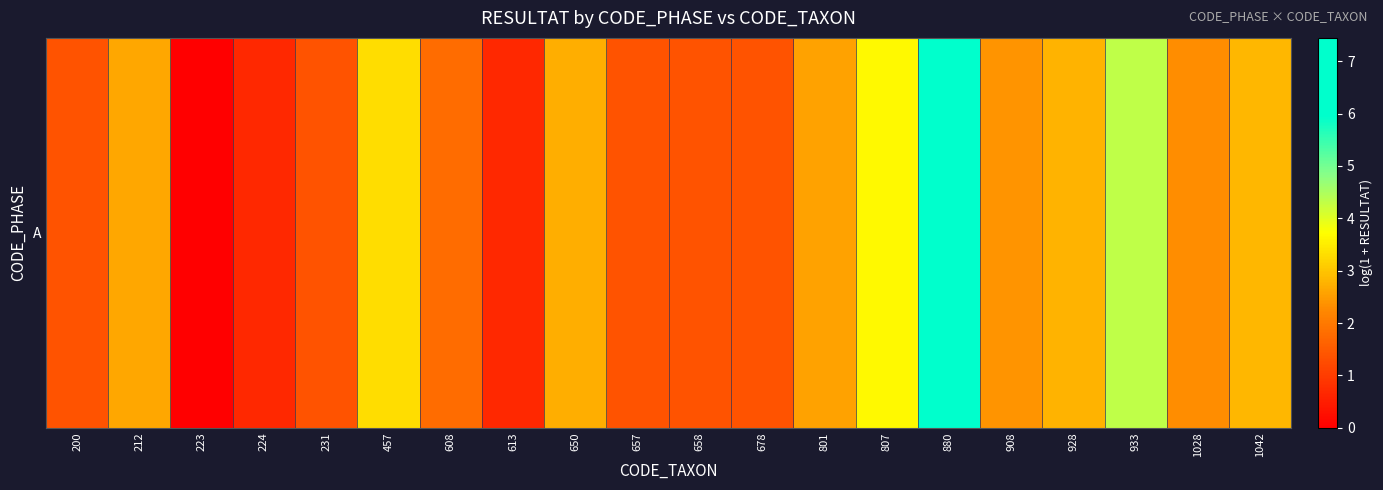

Is it true that the value at 807 is 3.6?

True